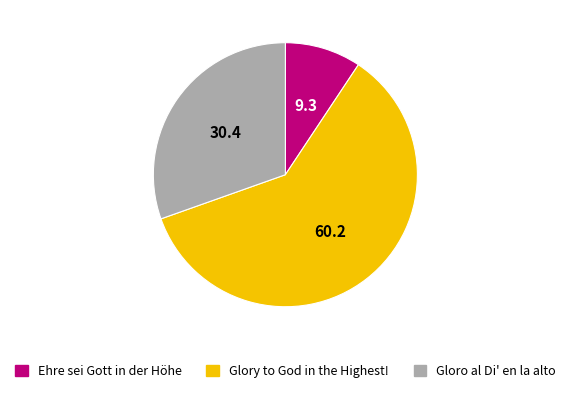

Rank the categories by value from lowest to highest.

Ehre sei Gott in der Höhe, Gloro al Di' en la alto, Glory to God in the Highest!